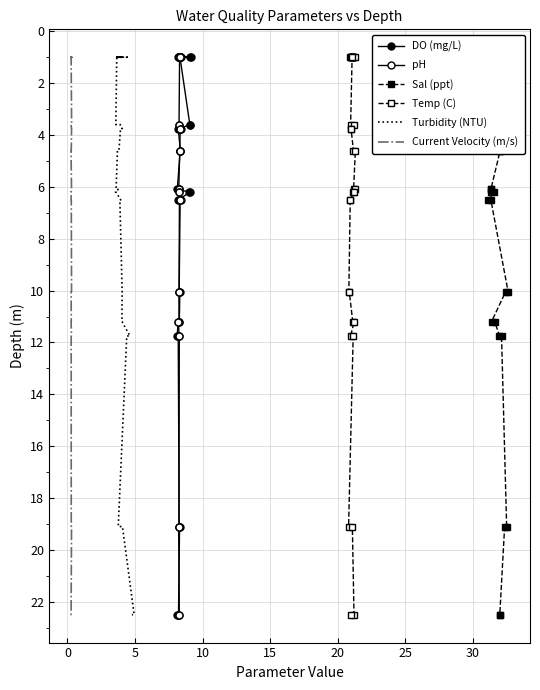

Is this an area chart (filled region under the line)?

No